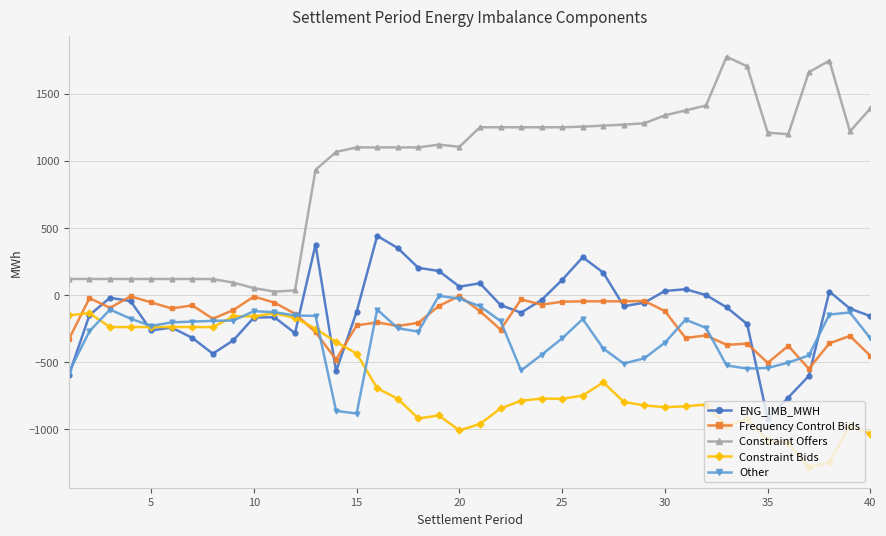

Is this an area chart (filled region under the line)?

No